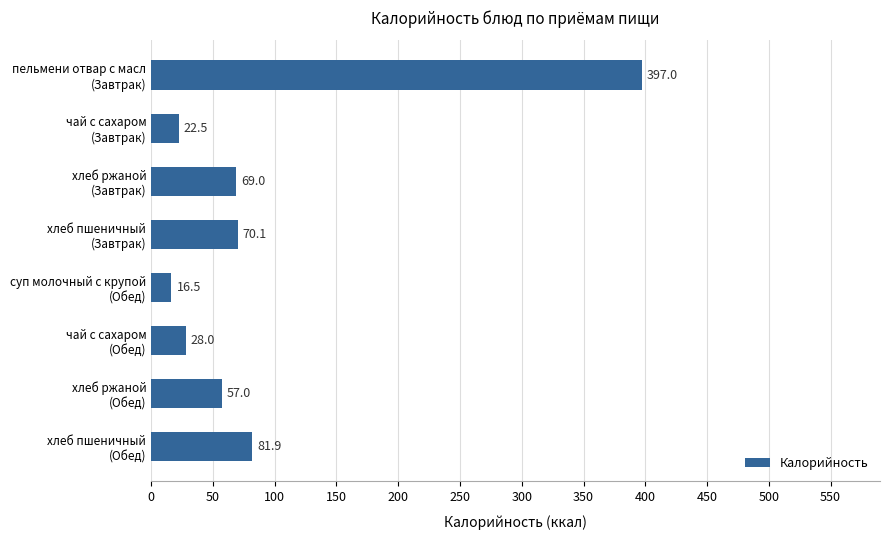

Rank the categories by value from highest to lowest.

пельмени отвар с масл
(Завтрак), хлеб пшеничный
(Обед), хлеб пшеничный
(Завтрак), хлеб ржаной
(Завтрак), хлеб ржаной
(Обед), чай с сахаром
(Обед), чай с сахаром
(Завтрак), суп молочный с крупой
(Обед)